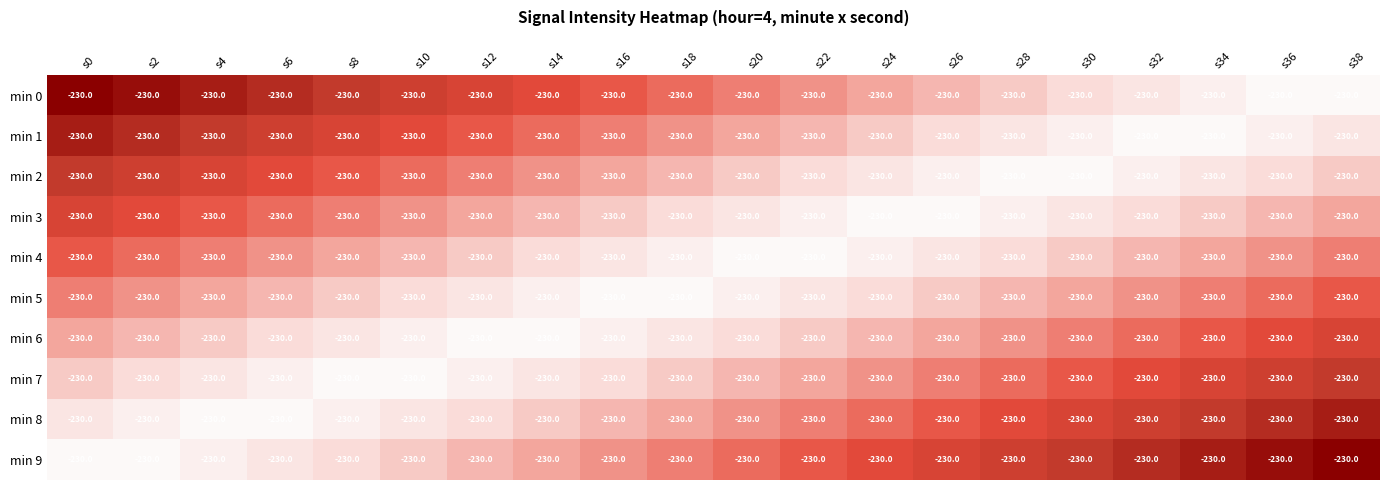

At which category is the sum across all series the highest?

s38